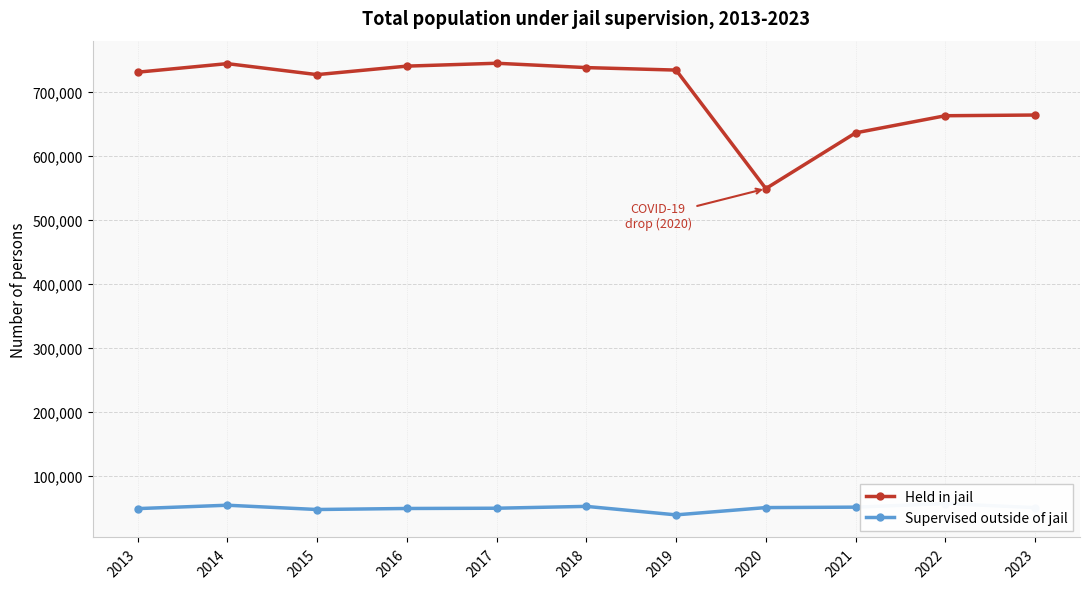

True or false: Held in jail and Supervised outside of jail intersect in this chart.

False